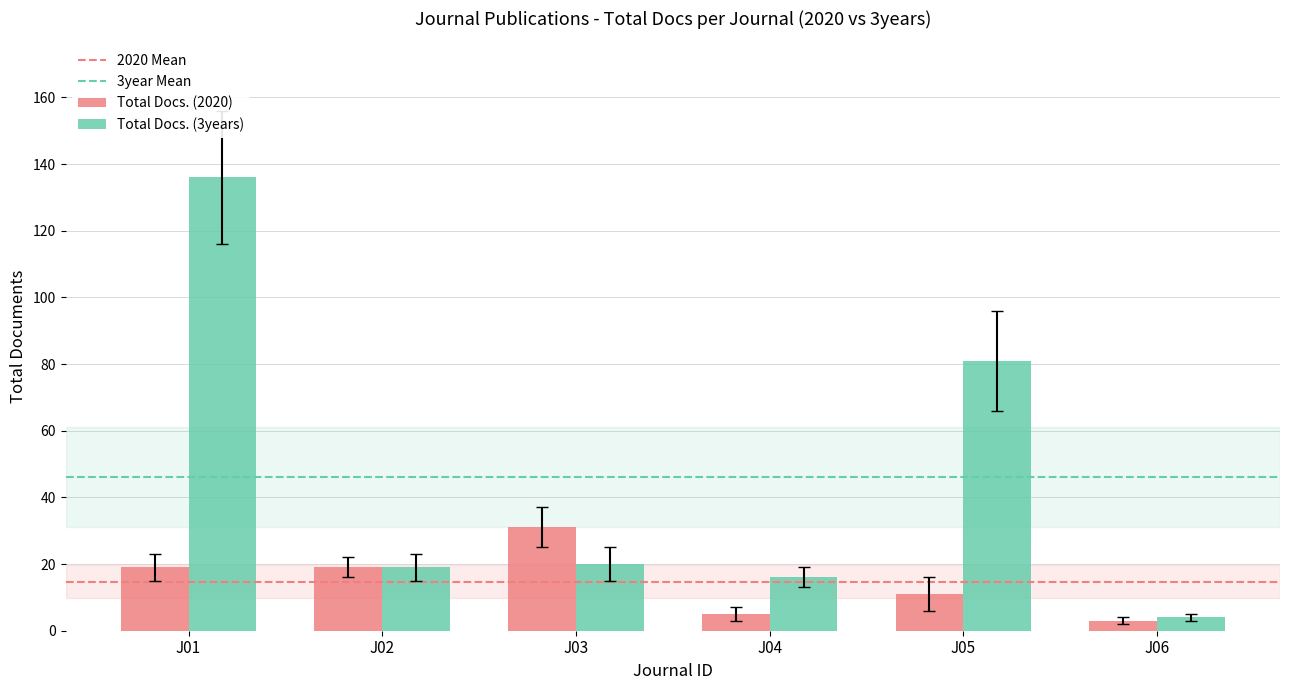

What is the value of the Total Docs. (3years) bar at the 5th from the left?

81